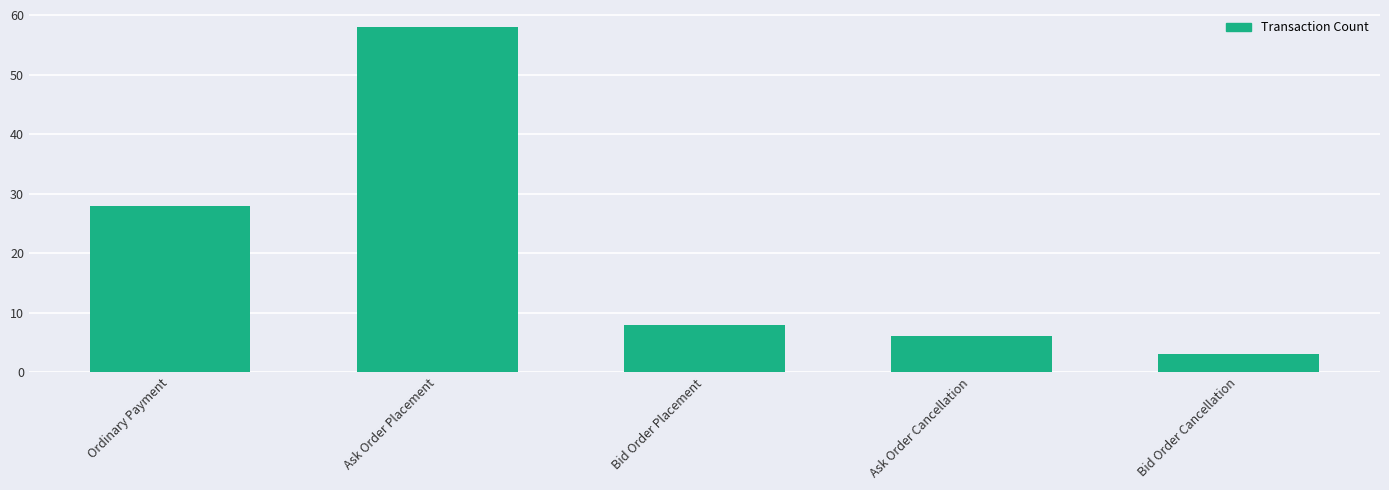

What is the smallest value displayed?

3